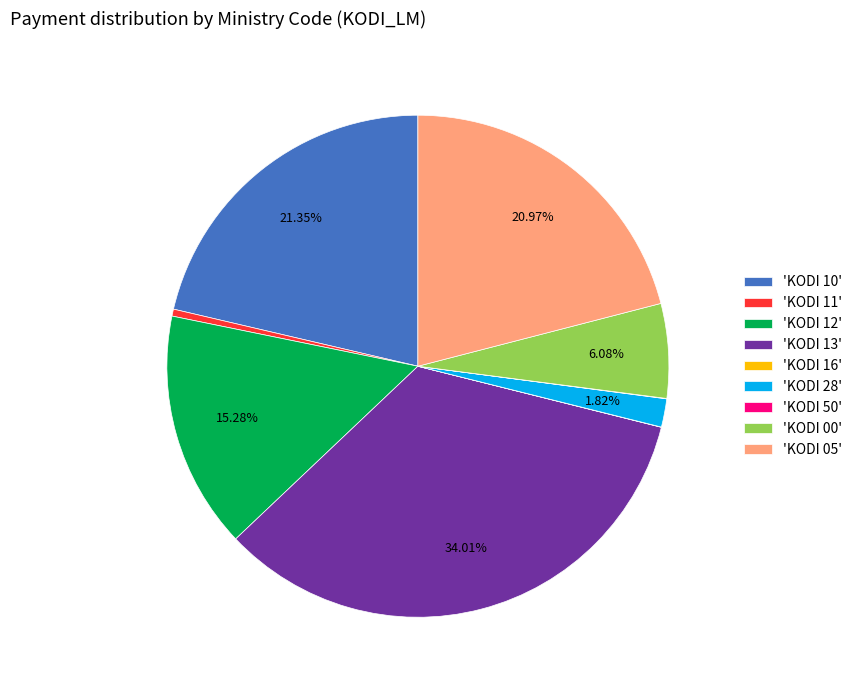

Is the sum of 'KODI 12' and 'KODI 11' greater than half?

No